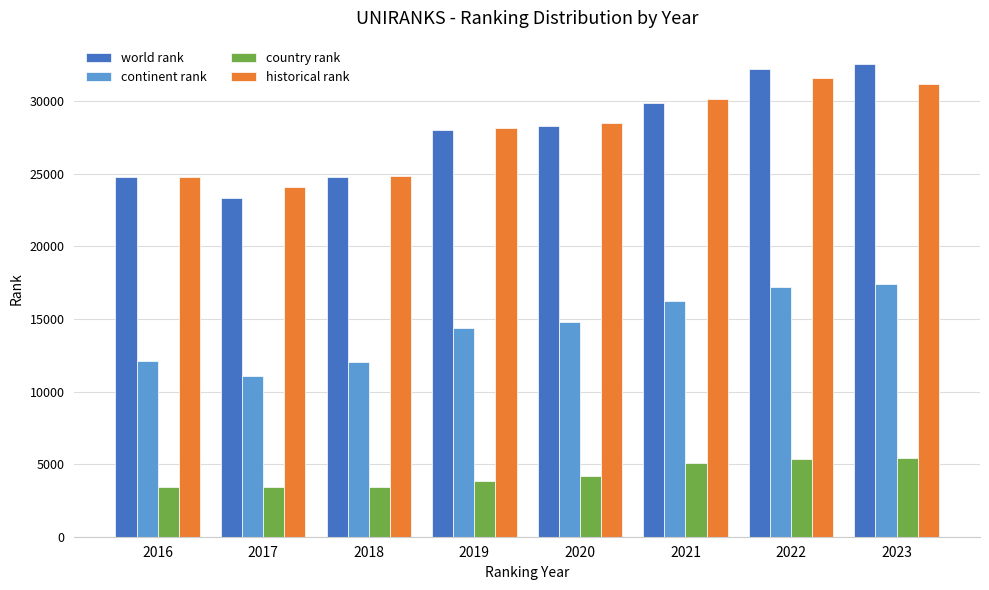

How many categories are shown in the chart?

8